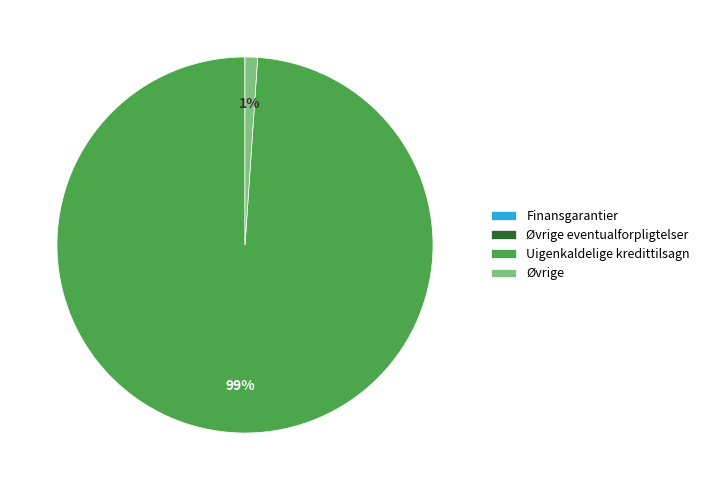

The Uigenkaldelige kredittilsagn slice represents 99% of the pie. True or false?

True